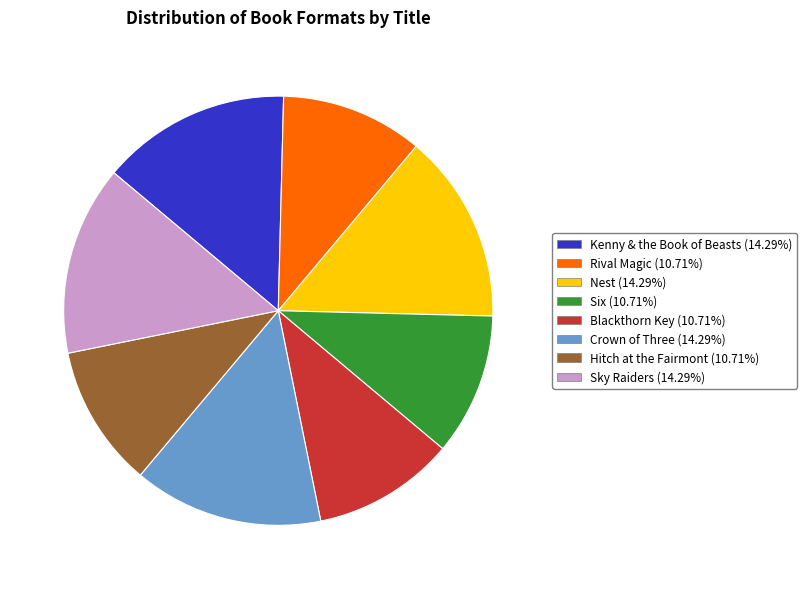

The Crown of Three slice represents 14% of the pie. True or false?

True